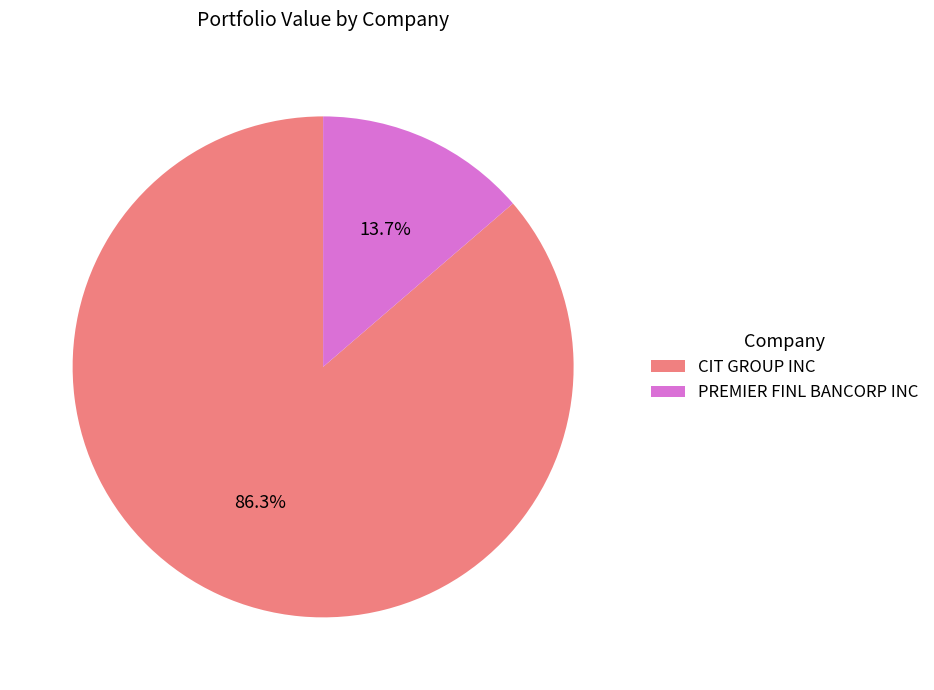

Which slice is the largest?

CIT GROUP INC